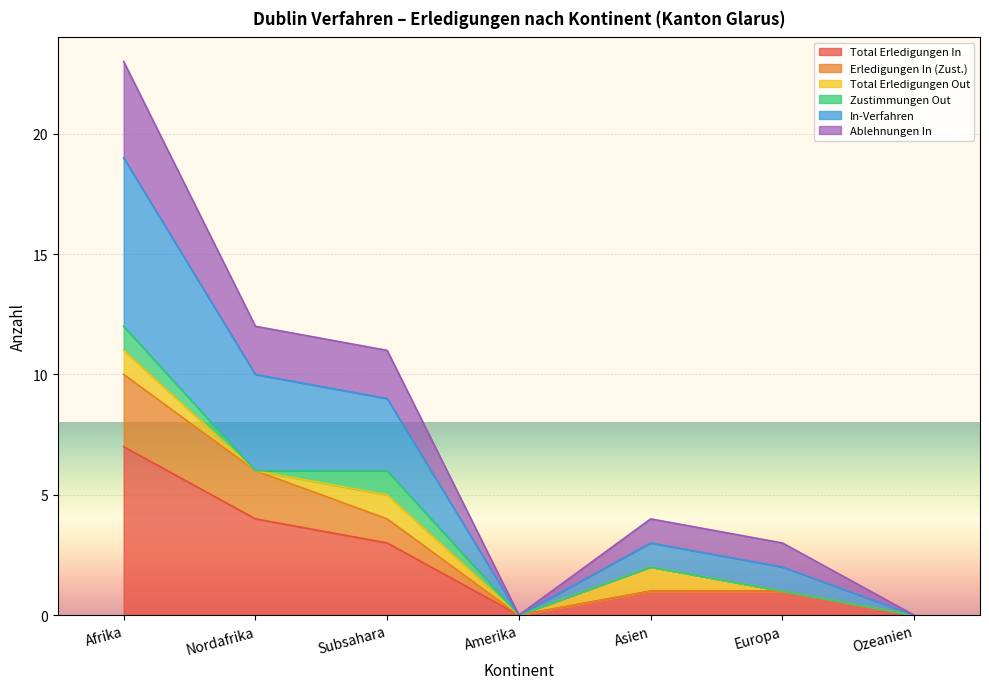

True or false: Ablehnungen In and Erledigungen In (Zust.) intersect in this chart.

False